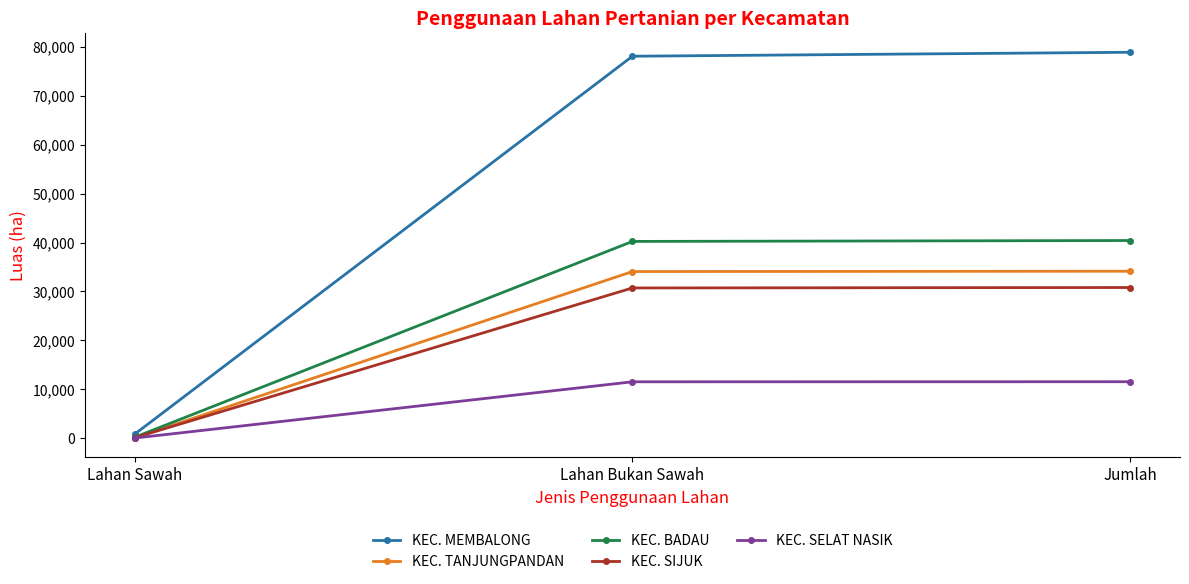

Which category has the lowest value in the KEC. MEMBALONG series?

Lahan Sawah